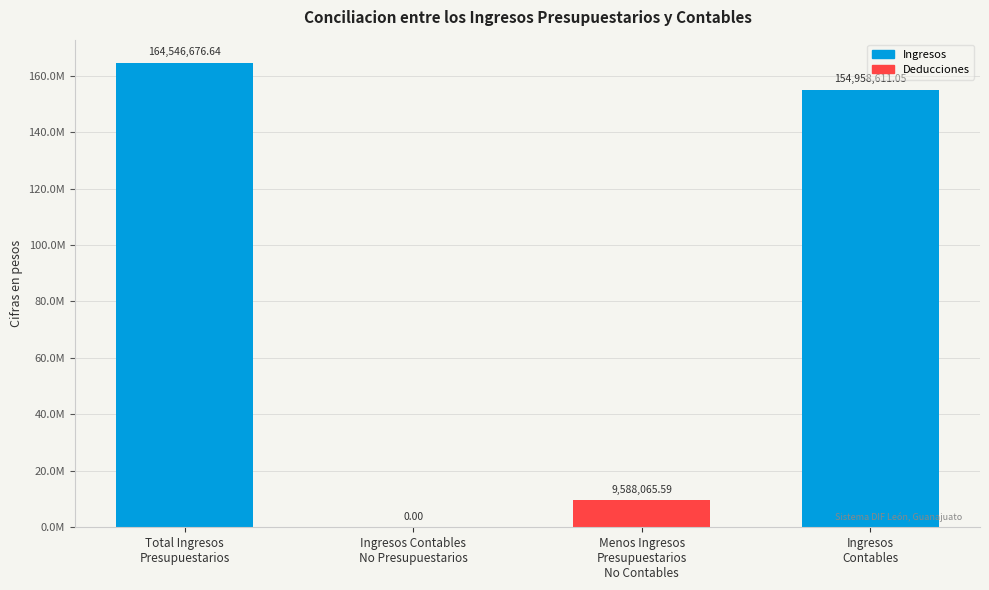

Are the bars horizontal?

No